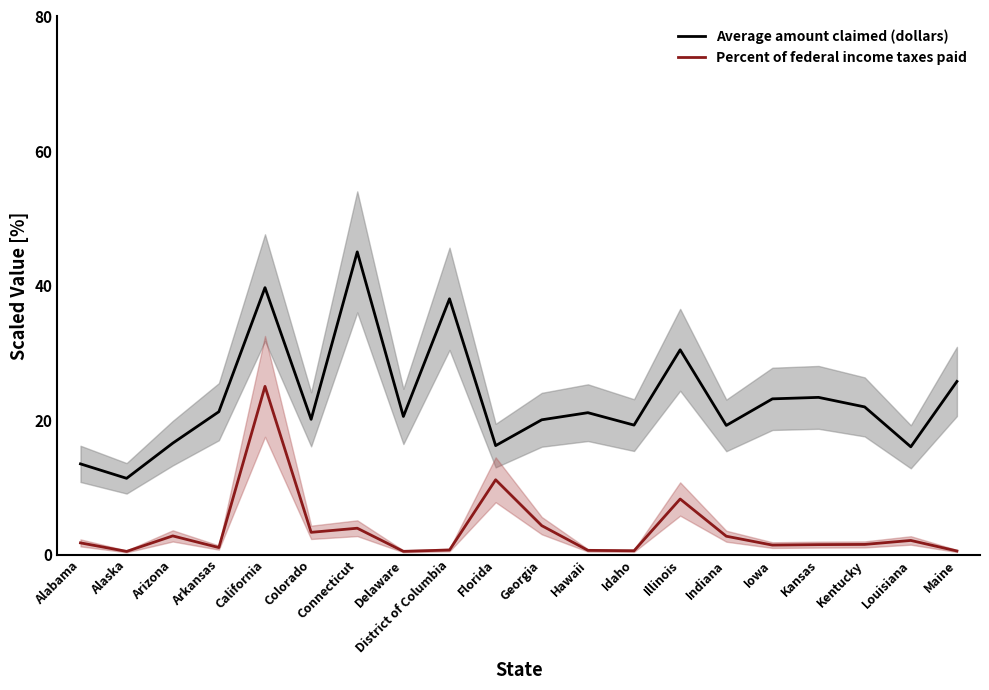

True or false: Percent of federal income taxes paid has more than 1 interior local peaks.

True